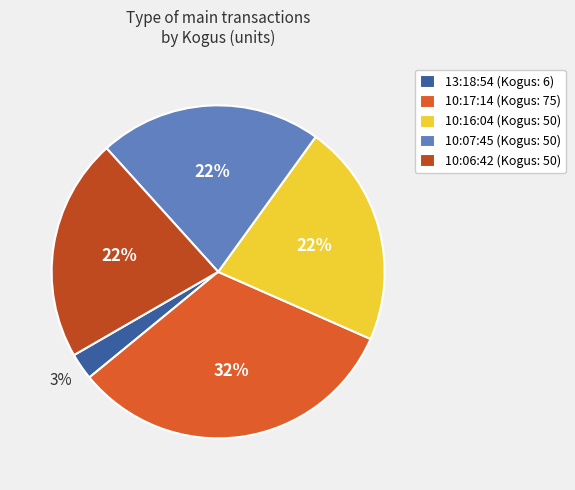

Is there a majority slice in this chart?

No